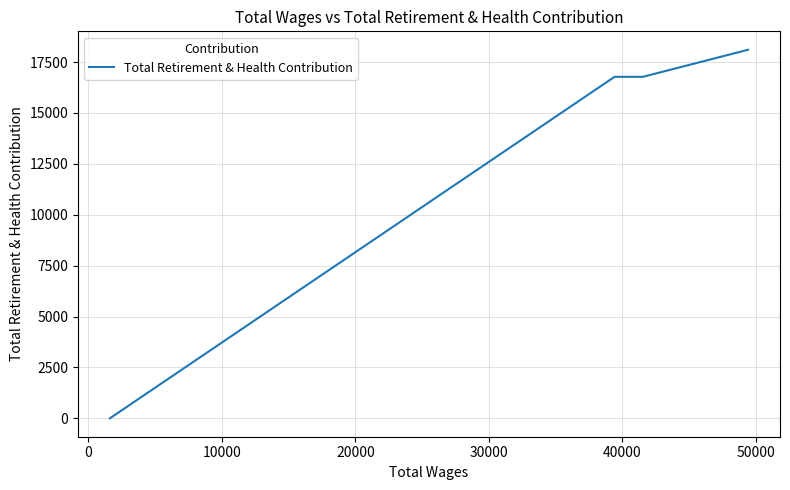

Does the chart have visible grid lines?

Yes